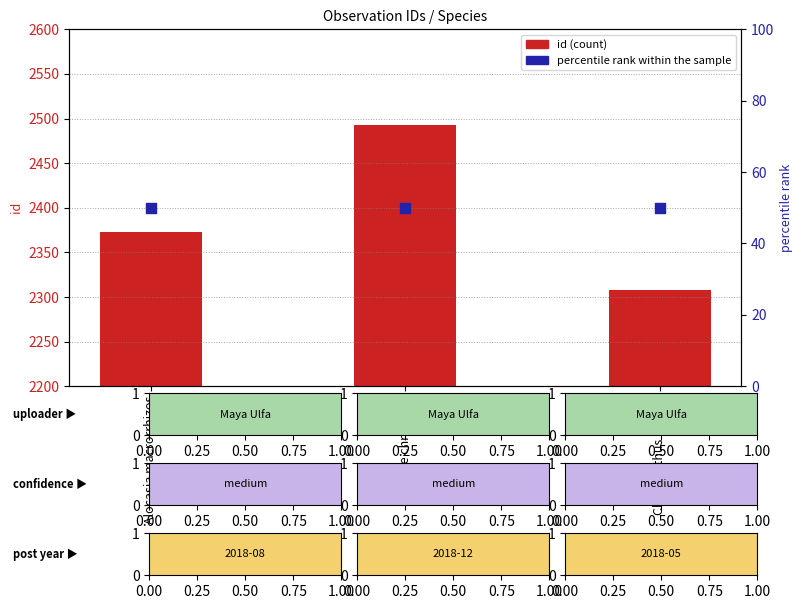

Which series has the widest spread of Y values?

id